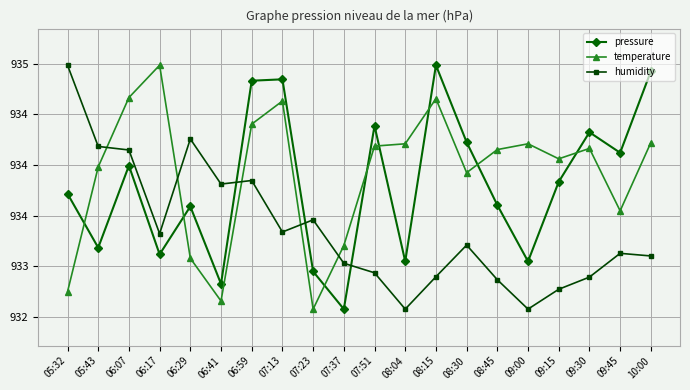

Reading left to right, transcribe all the data shown in this chart.

pressure: 05:32=933.7	05:43=933.2	06:07=934.0	06:17=933.1	06:29=933.6	06:41=932.8	06:59=934.8	07:13=934.8	07:23=932.9	07:37=932.6	07:51=934.4	08:04=933.0	08:15=935.0	08:30=934.2	08:45=933.6	09:00=933.0	09:15=933.8	09:30=934.3	09:45=934.1	10:00=934.9
temperature: 05:32=932.7	05:43=934.0	06:07=934.7	06:17=935.0	06:29=933.1	06:41=932.7	06:59=934.4	07:13=934.6	07:23=932.6	07:37=933.2	07:51=934.2	08:04=934.2	08:15=934.7	08:30=933.9	08:45=934.2	09:00=934.2	09:15=934.1	09:30=934.2	09:45=933.5	10:00=934.2
humidity: 05:32=935.0	05:43=934.2	06:07=934.1	06:17=933.3	06:29=934.3	06:41=933.8	06:59=933.8	07:13=933.3	07:23=933.5	07:37=933.0	07:51=932.9	08:04=932.6	08:15=932.9	08:30=933.2	08:45=932.9	09:00=932.6	09:15=932.8	09:30=932.9	09:45=933.1	10:00=933.1